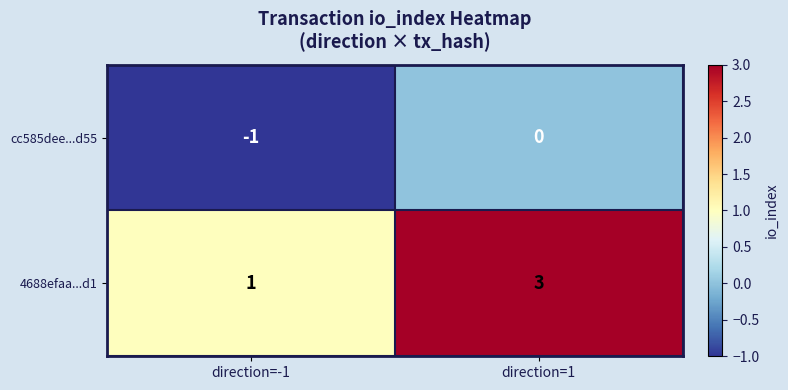

True or false: 4688efaa...d1 has a value of 1 at direction=-1.

True